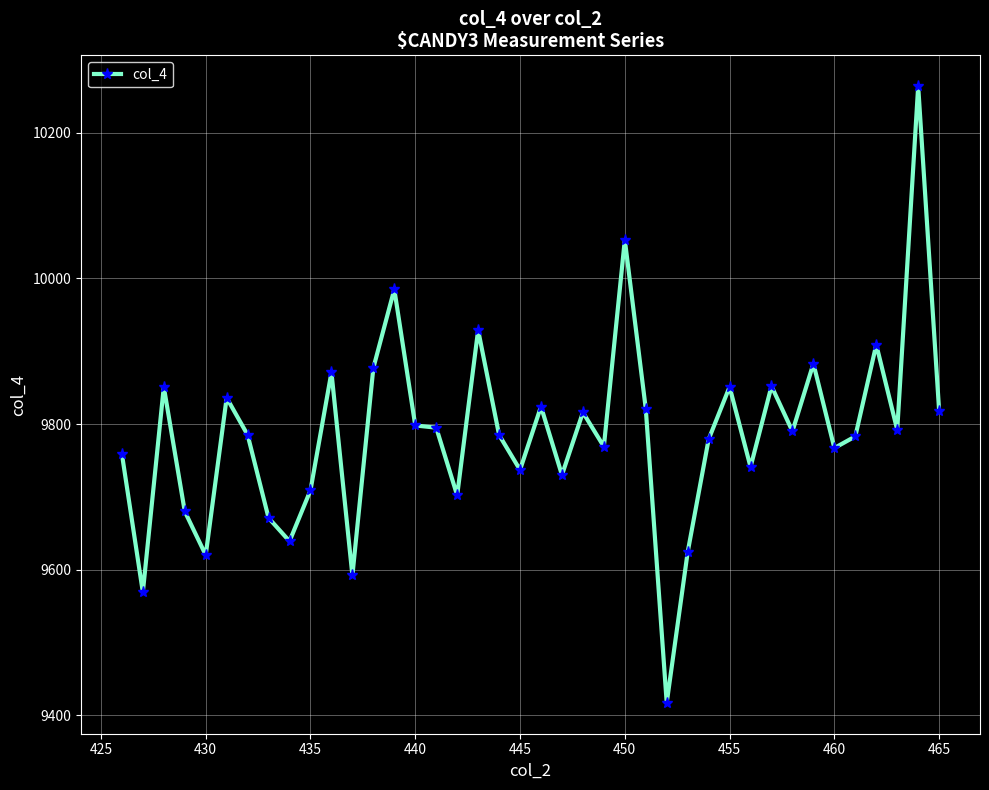

What is the difference between the second highest and second lowest values?

484